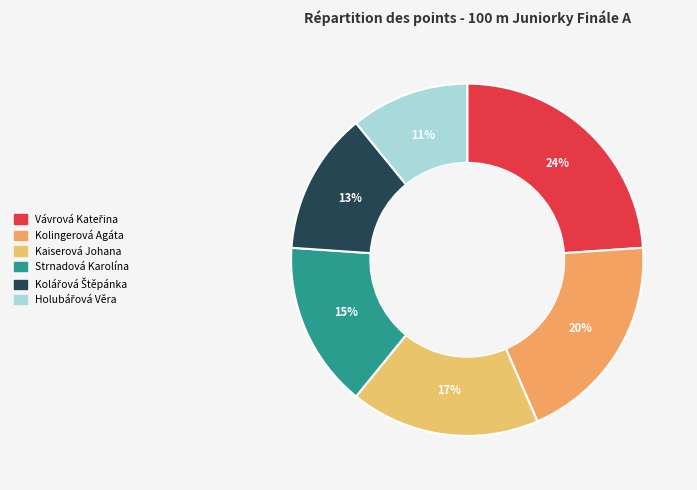

Is Kolářová Štěpánka the majority of the pie?

No